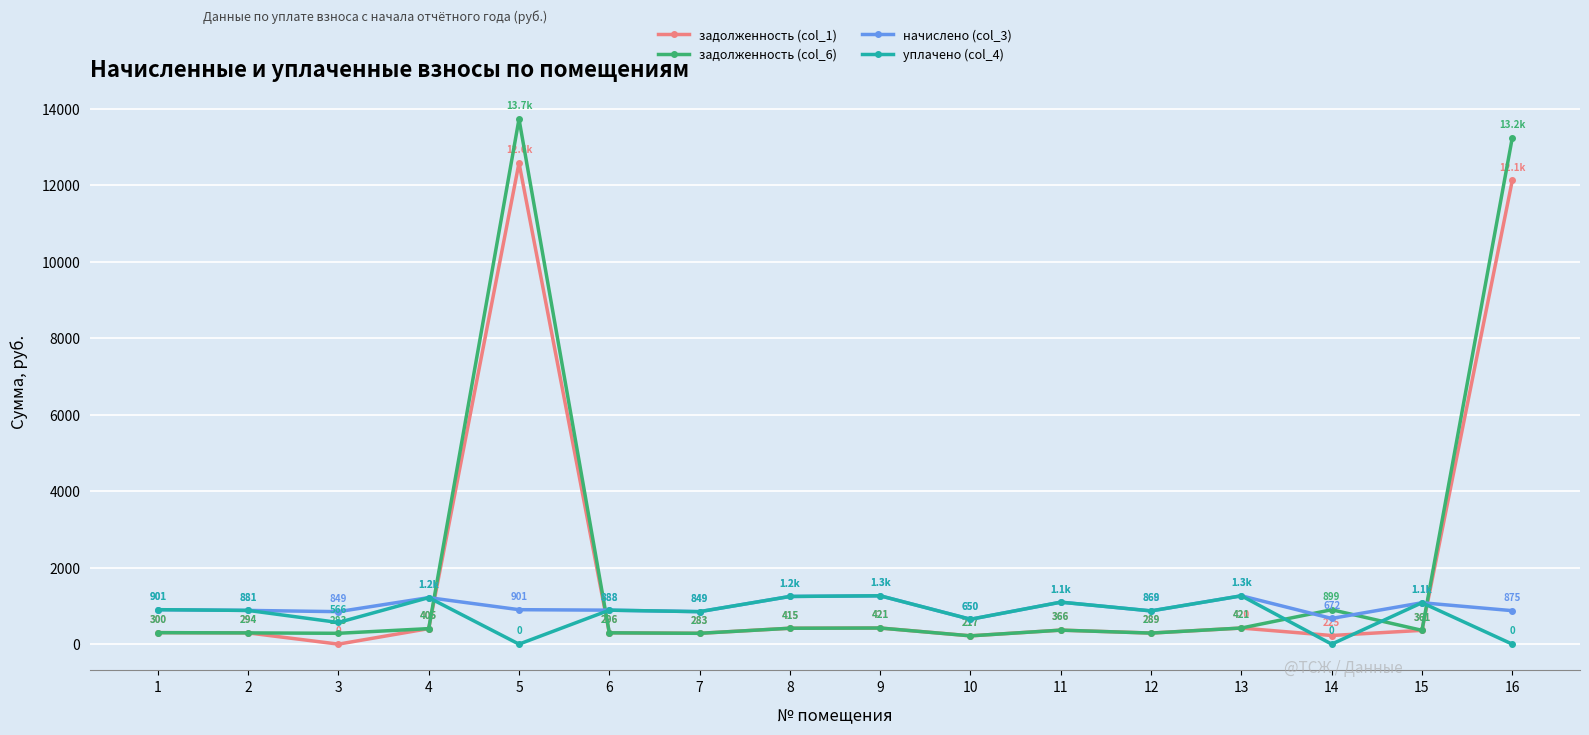

Between 5 and 11, which series saw the biggest shift?

задолженность (col_6)